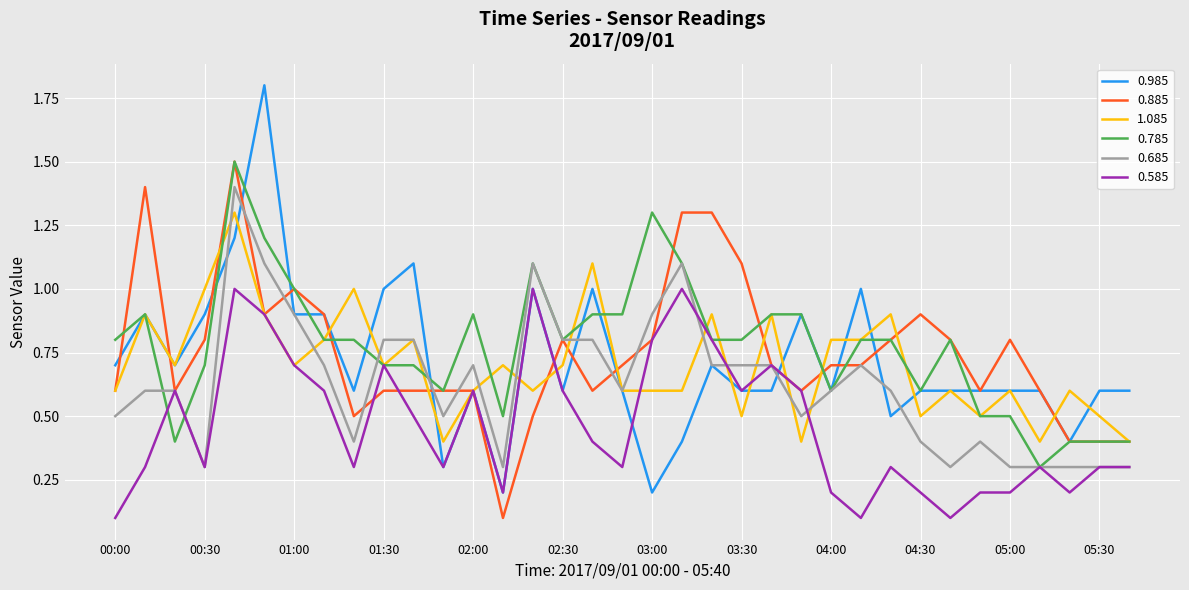

What is the maximum value for 0.685?

1.4